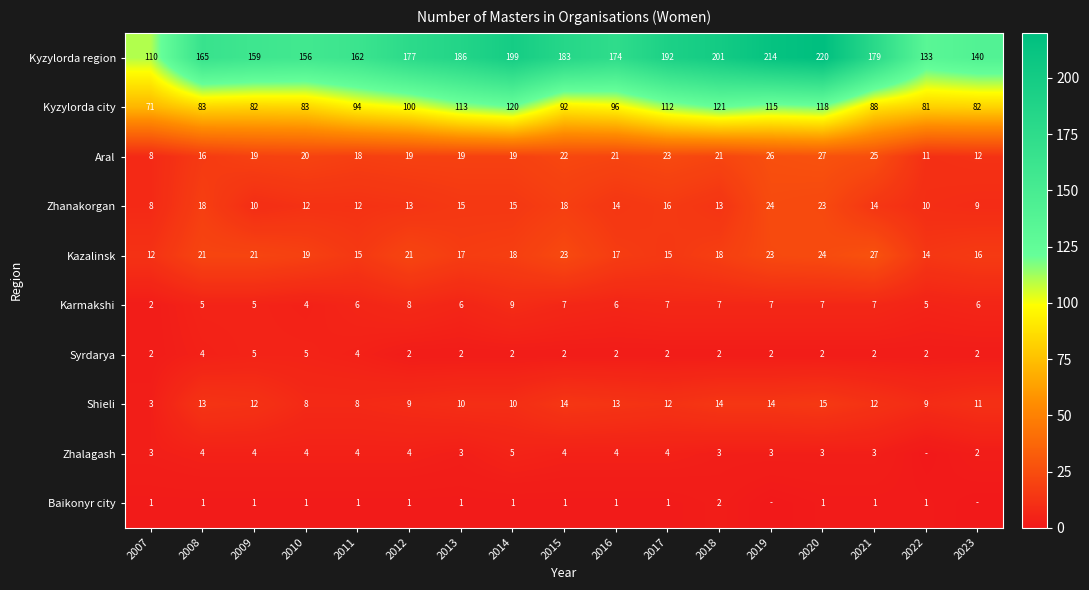

What is the difference between the maximum and minimum values in the Shieli series?

12